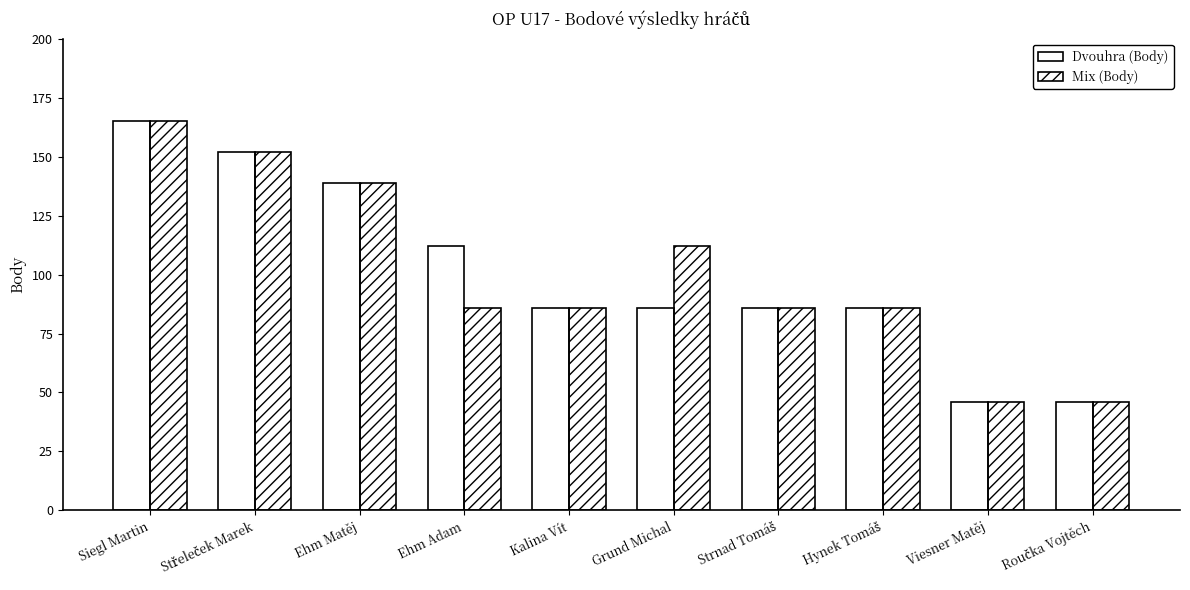

What is the value of the Mix (Body) bar at the 10th from the left?

46